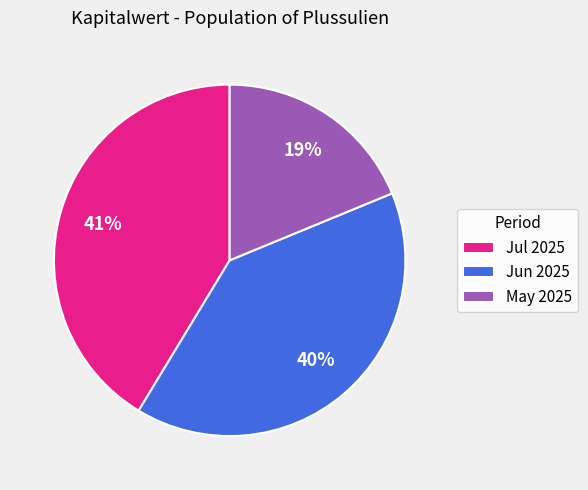

What percentage is the Jul 2025 slice, to the nearest percent?

41%